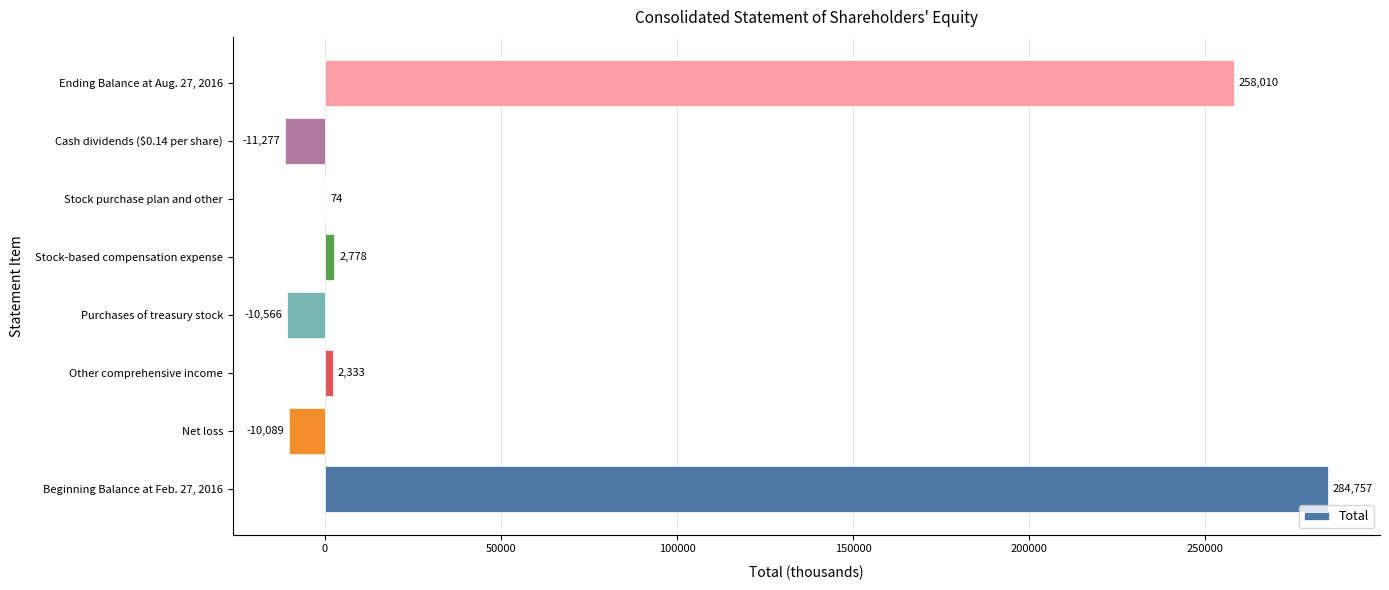

How many positive values are there?

5